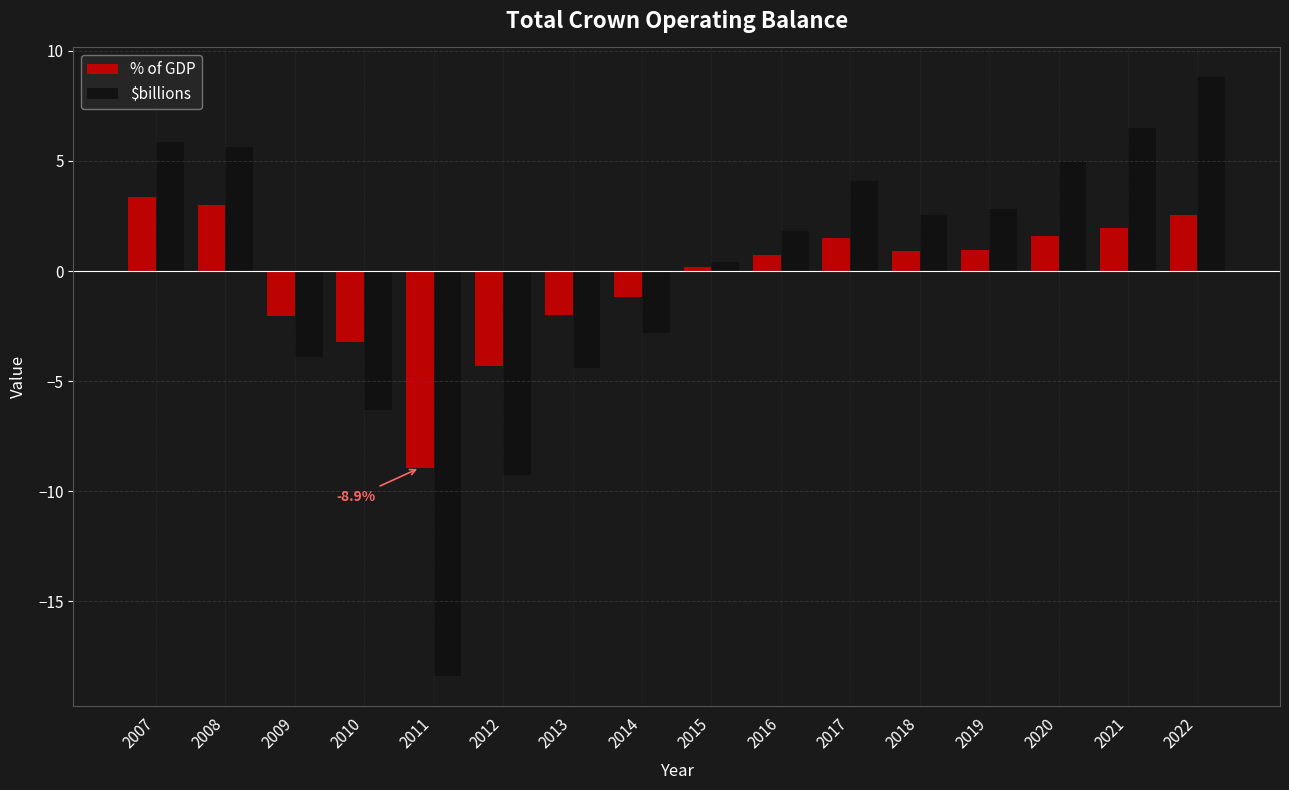

True or false: $billions has a value of -8.6 at 2011.

False